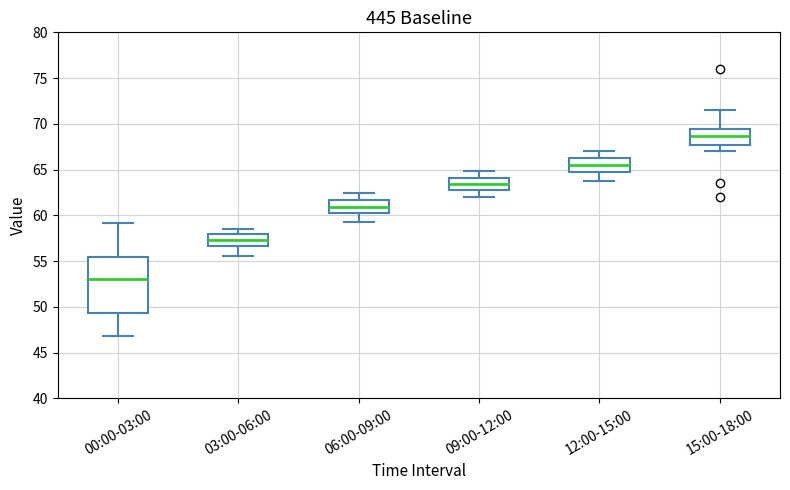

Reading left to right, transcribe this box plot: for each box, give where its median line is, the range the box spans, and where its two whiskers end, as read against the y-axis. The values are not printed on the chart, so give them approximately, as read against the axis.

00:00-03:00: median 53.0, box 49.5 to 55.5, whiskers 47.0 to 59.0
03:00-06:00: median 57.5, box 56.5 to 58.0, whiskers 55.5 to 58.5
06:00-09:00: median 61.0, box 60.5 to 61.5, whiskers 59.5 to 62.5
09:00-12:00: median 63.5, box 63.0 to 64.0, whiskers 62.0 to 65.0
12:00-15:00: median 65.5, box 65.0 to 66.0, whiskers 64.0 to 67.0
15:00-18:00: median 68.5, box 67.5 to 69.5, whiskers 67.0 to 71.5